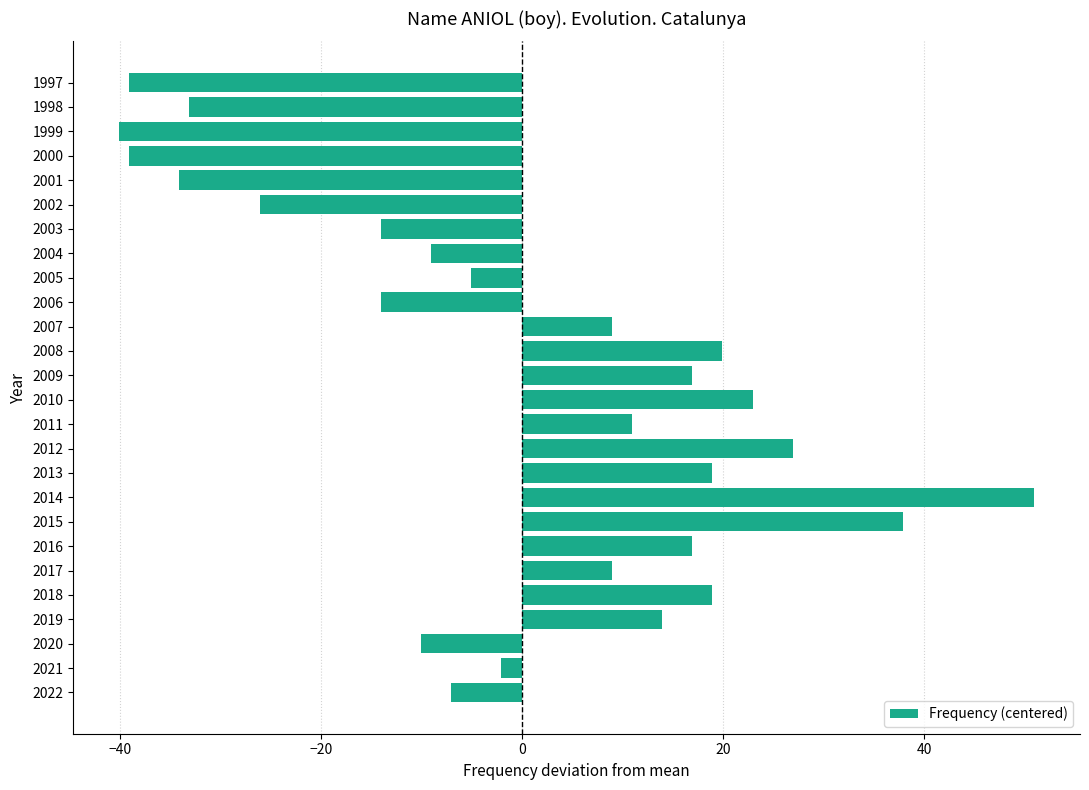

What is the difference between the values at 2007 and 2013?

10.0